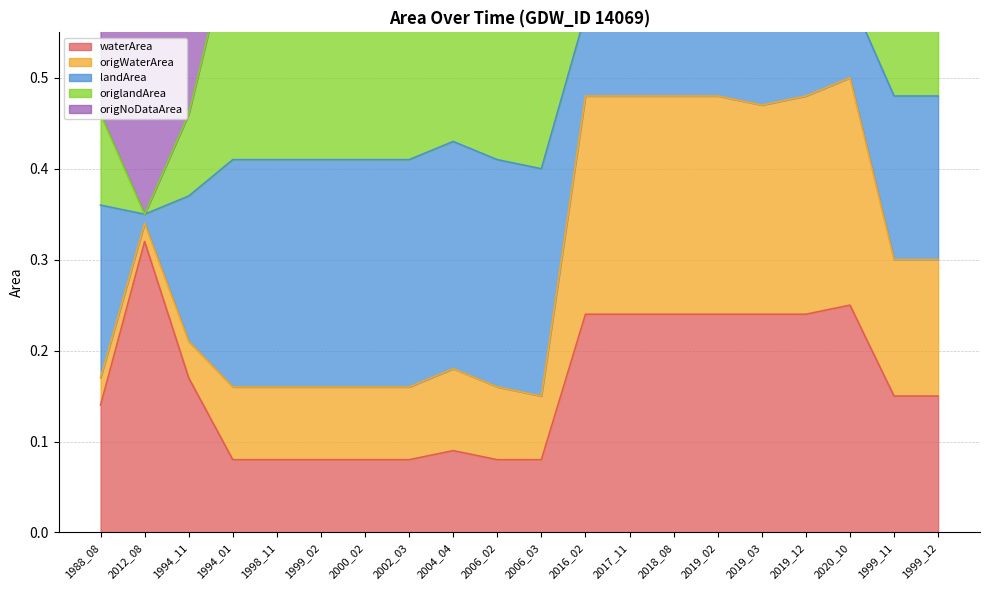

Is it true that waterArea equals 0.1 at 2019_02?

False